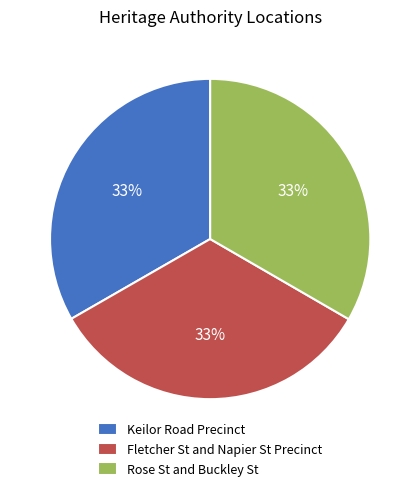

Count the number of slices in the pie.

3